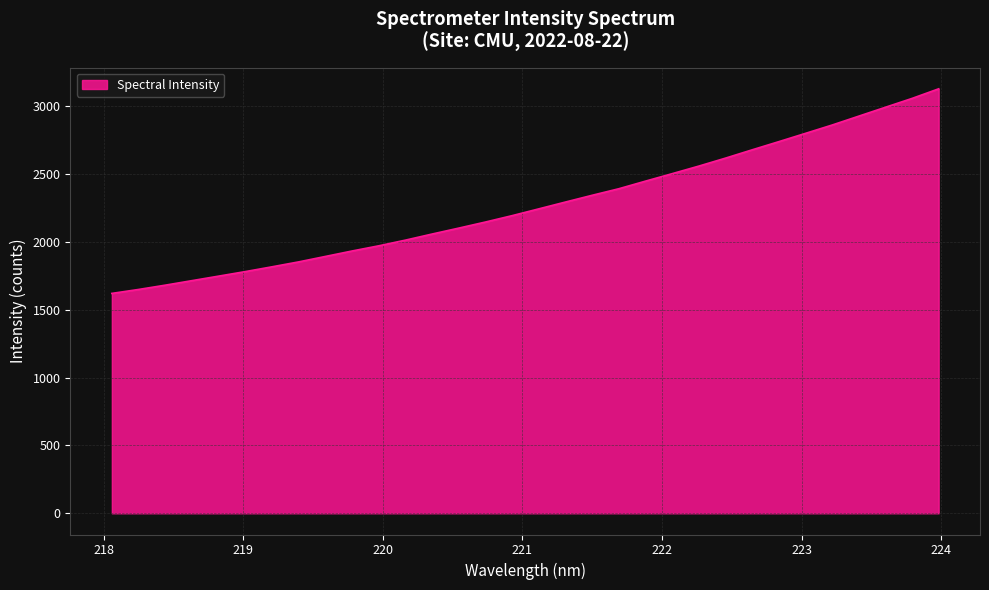

What is the difference between the maximum and minimum values?

1507.0